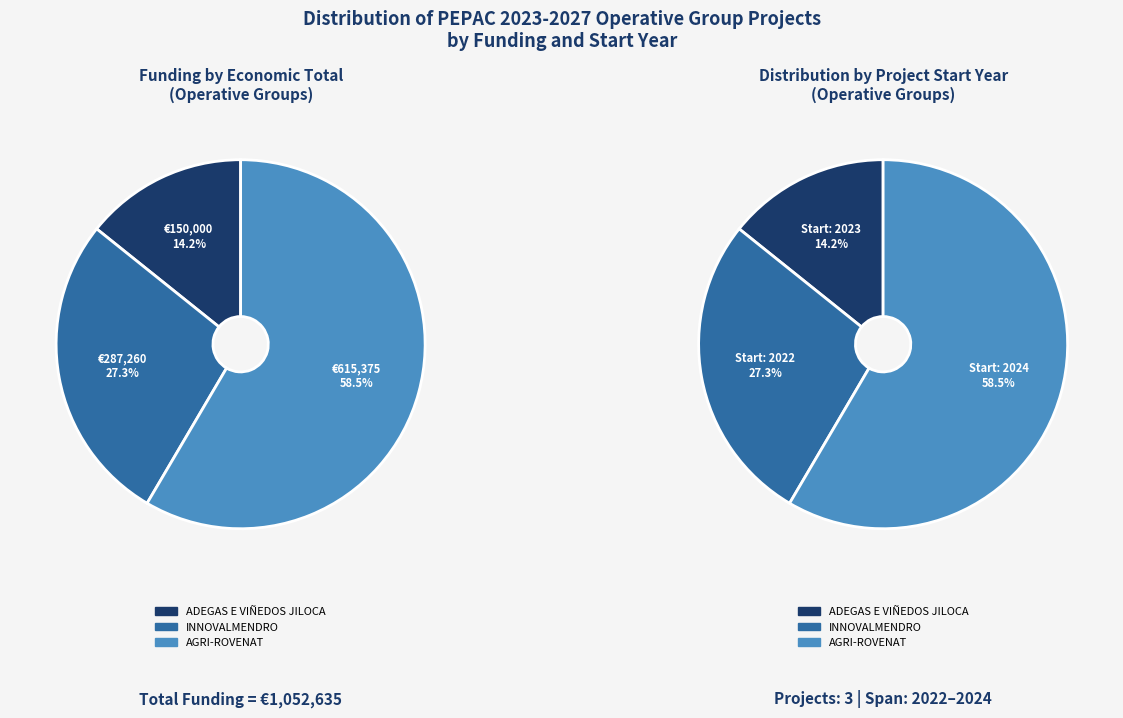

True or false: ADEGAS E VIÑEDOS JILOCA accounts for 24% of the total.

False